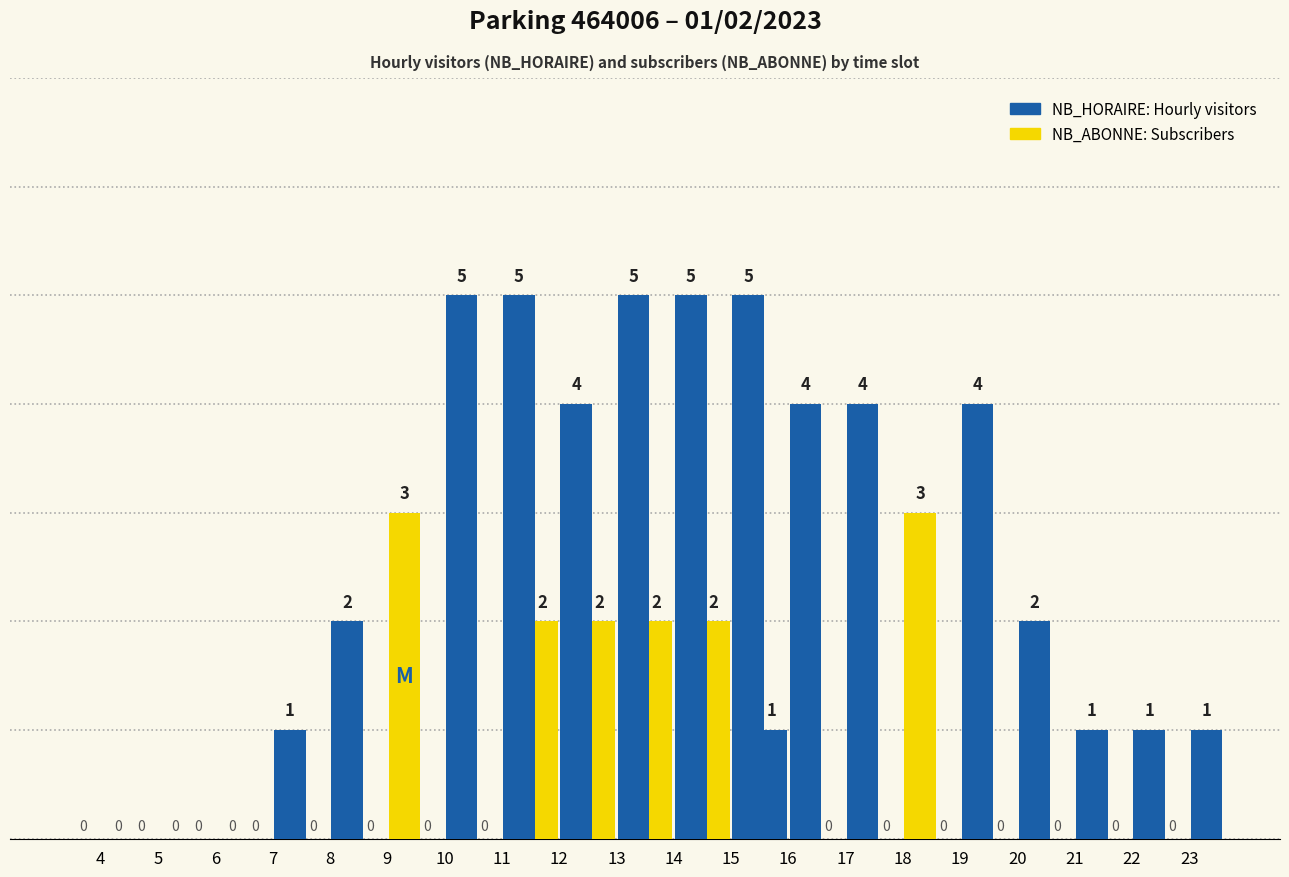

Count the number of categories in the chart.

20